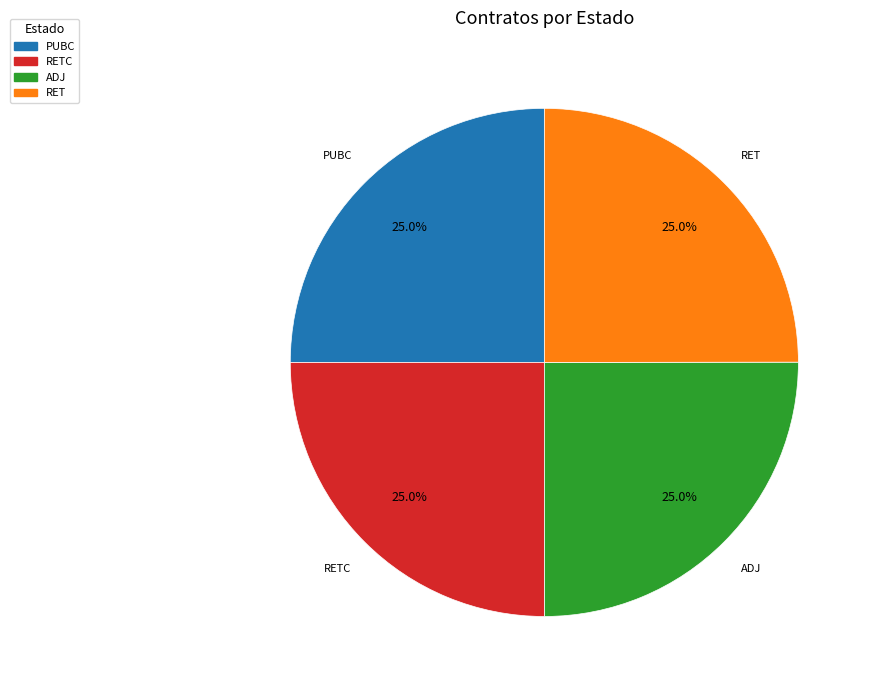

Is there any slice that represents more than half of the pie?

No